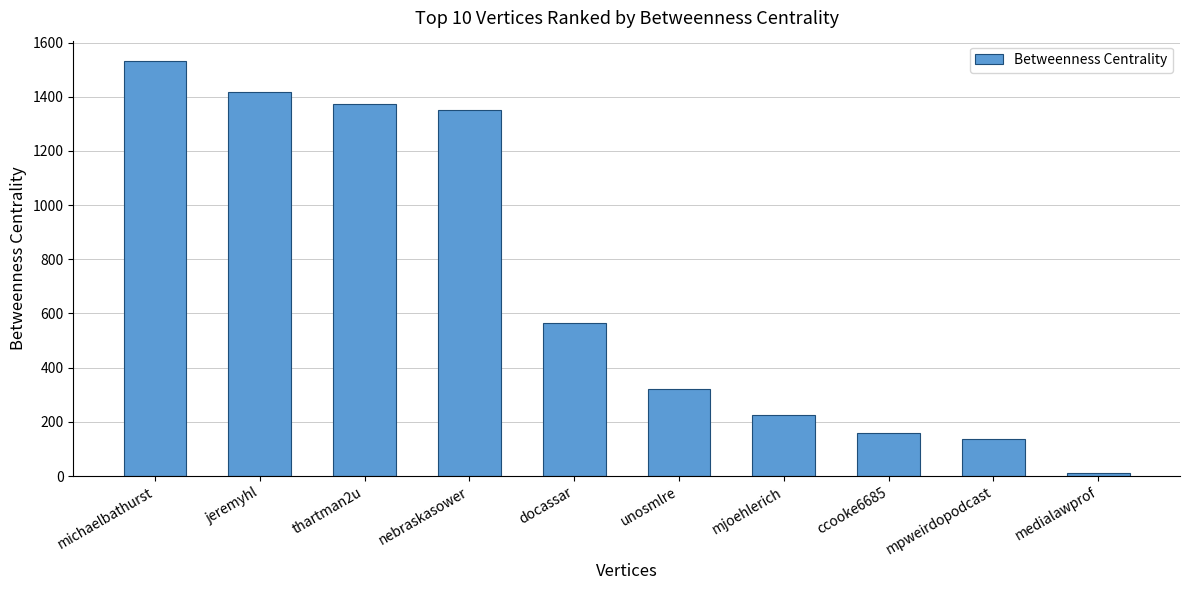

What is the average value?

709.0